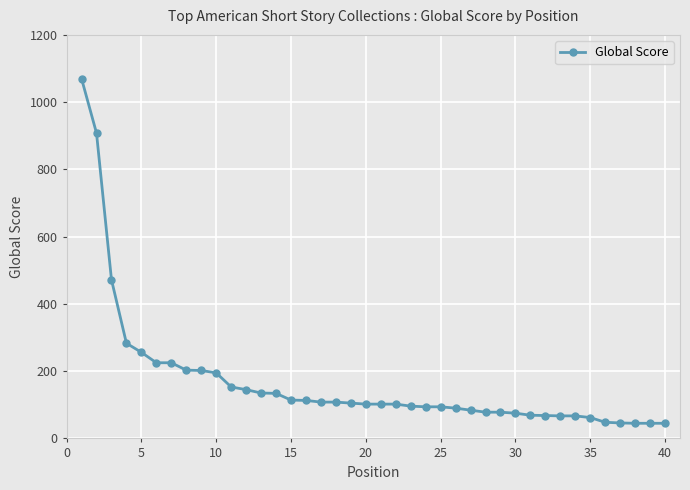

What is the difference between the second highest and second lowest values?

863